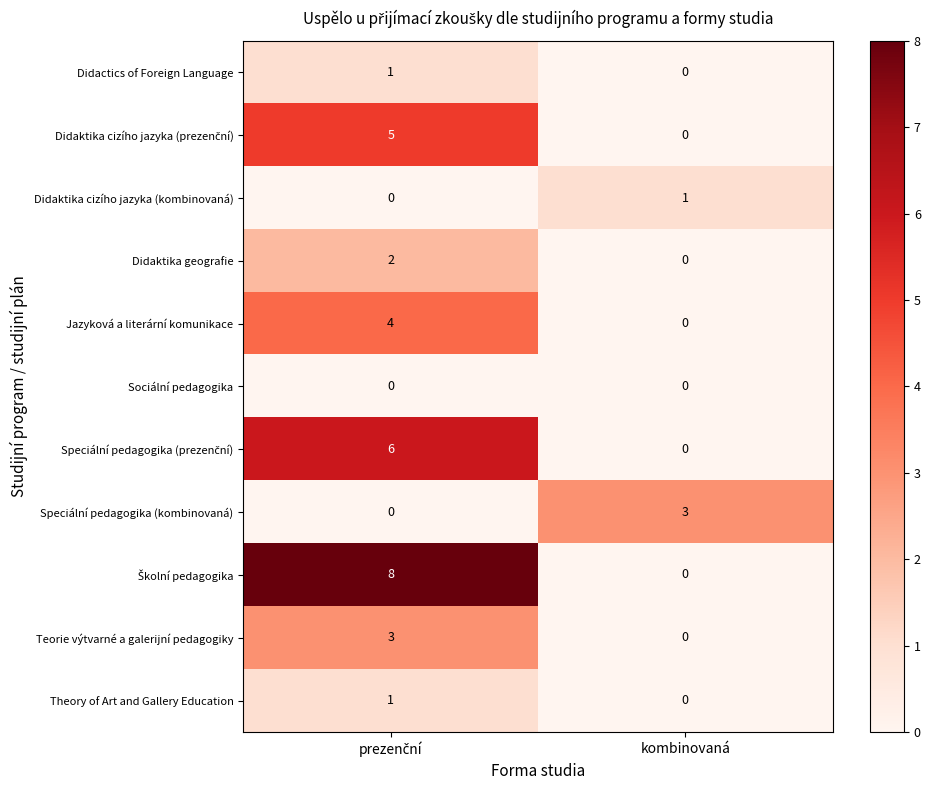

True or false: Theory of Art and Gallery Education has a value of 0 at kombinovaná.

True